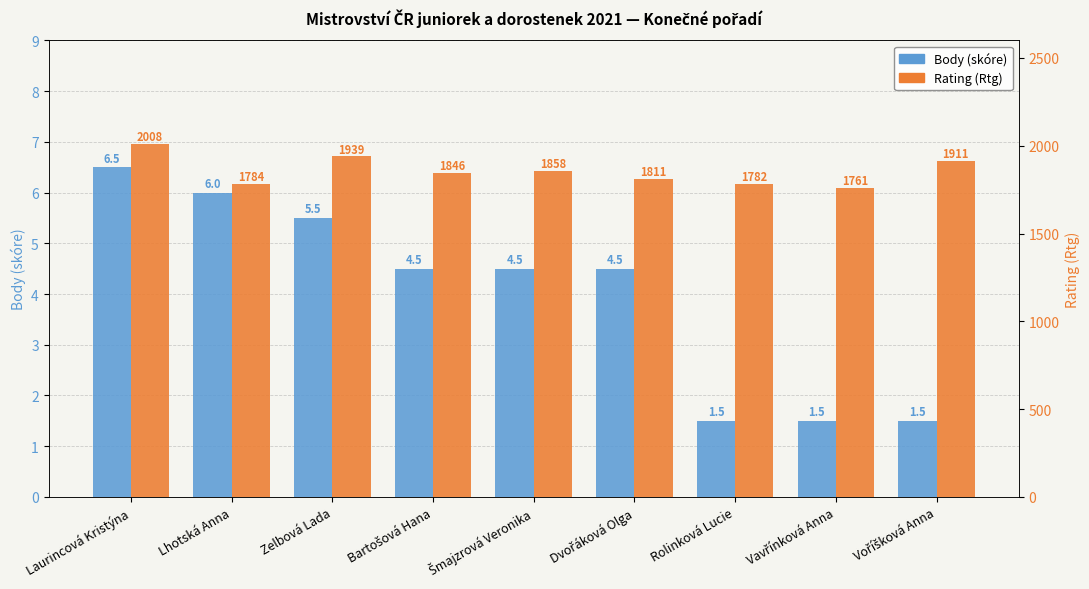

What is the value of the Rating (Rtg) bar at the 2nd from the left?

1784.0